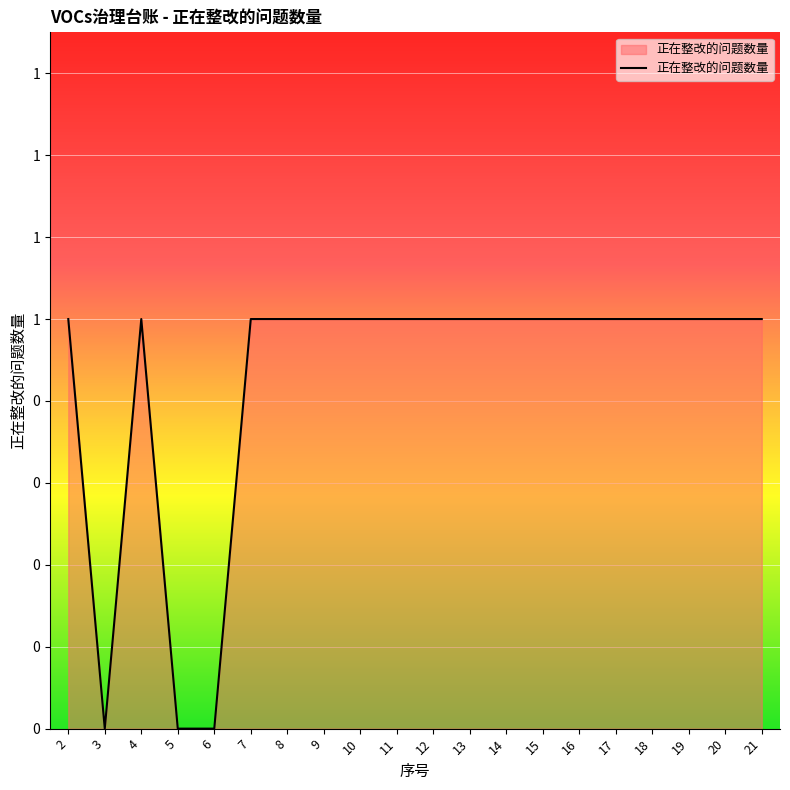

Does the chart display data point markers on the line(s)?

No